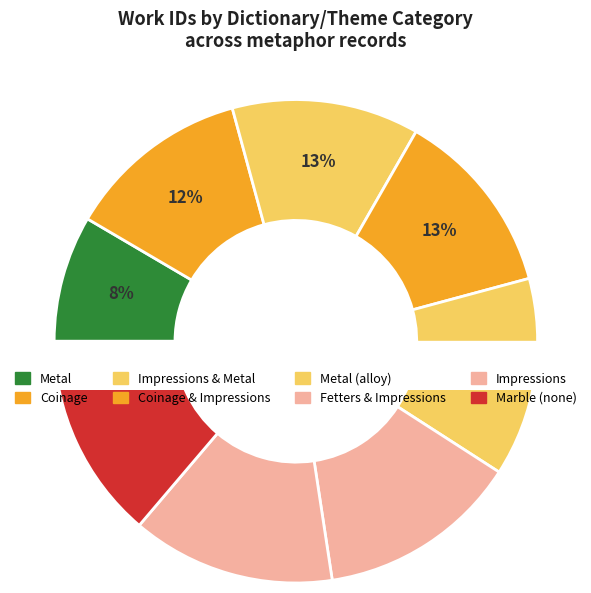

What percentage is the Metal slice, to the nearest percent?

8%